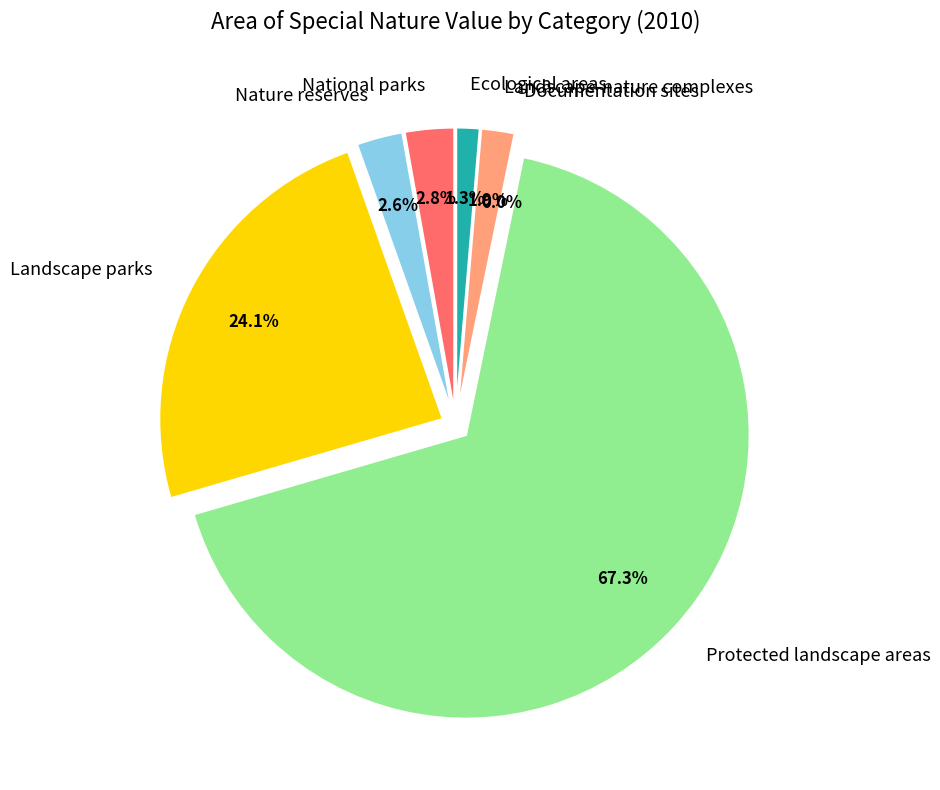

How many segments does this pie chart have?

7